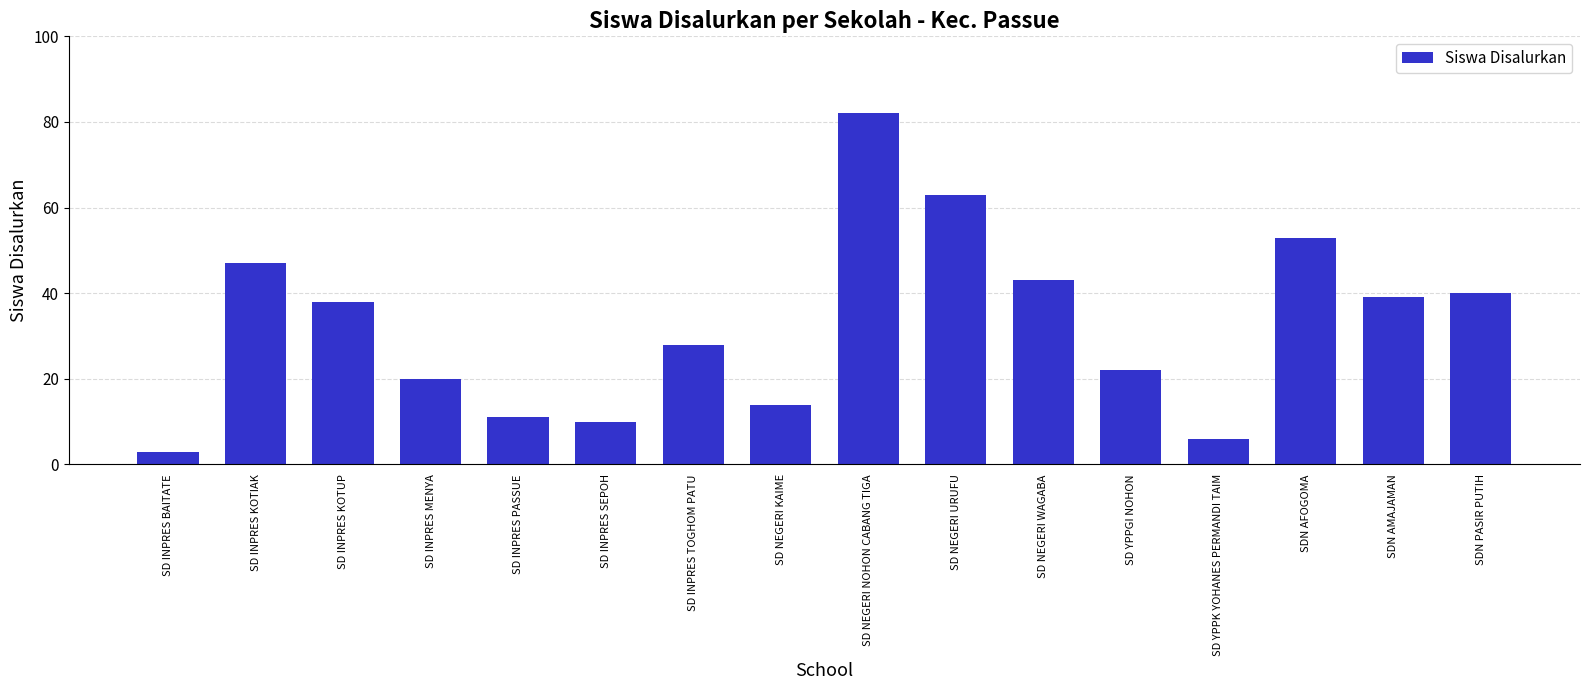

What is the sum of the values at SD NEGERI NOHON CABANG TIGA and SD INPRES TOGHOM PATU?

110